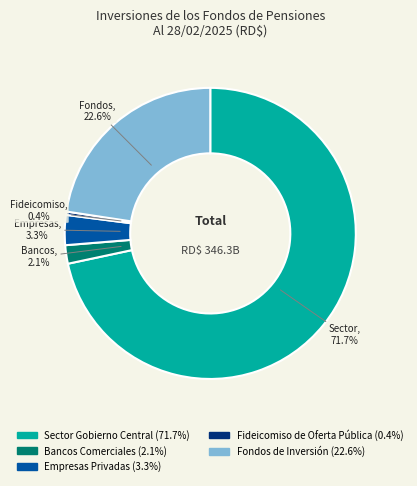

How many segments does this pie chart have?

5